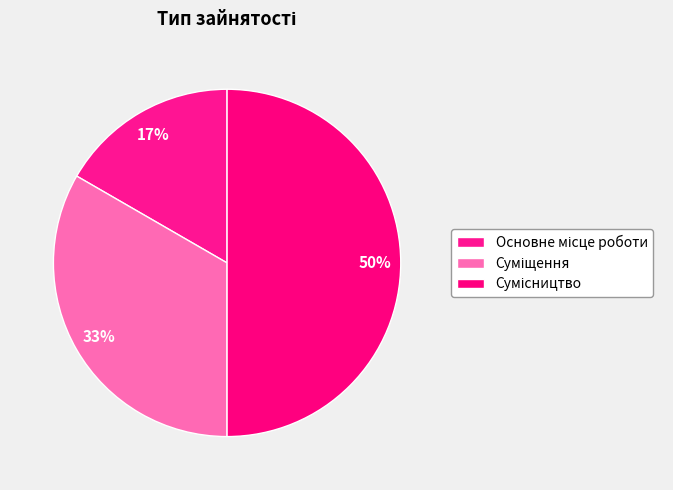

Is it true that Основне місце роботи is 17% of the pie?

True